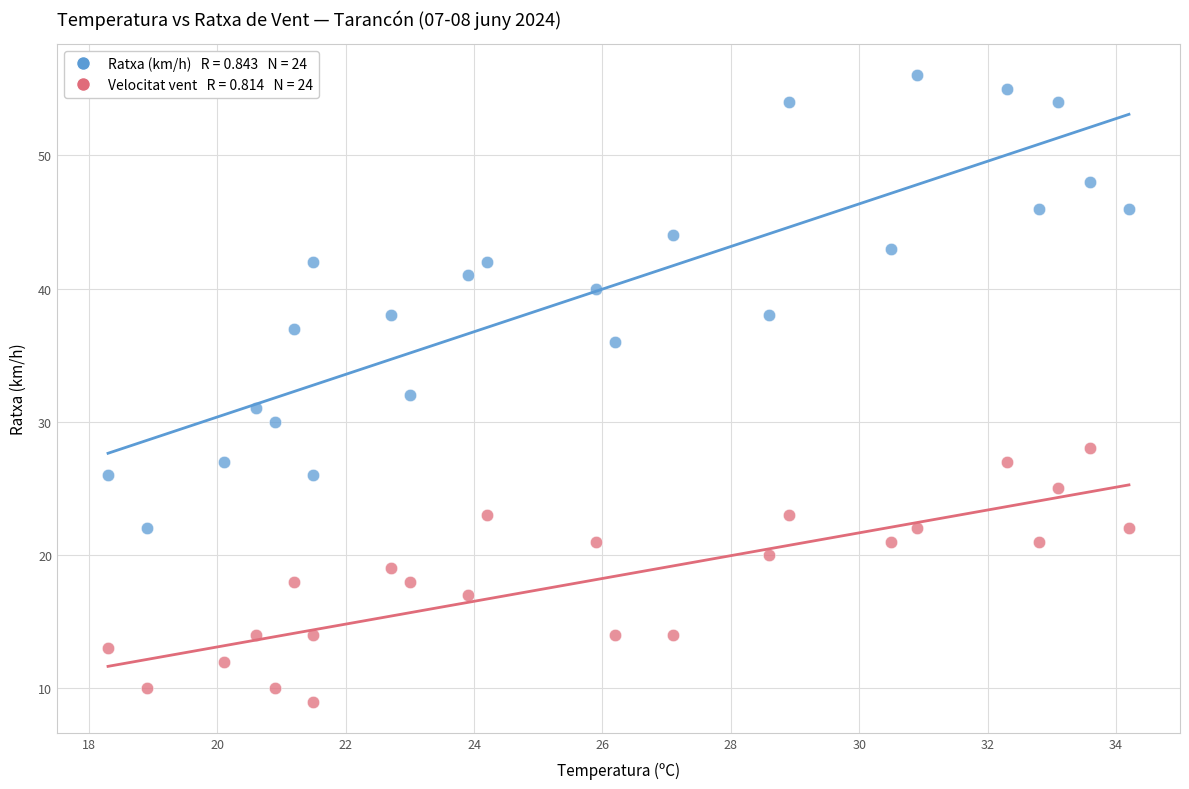

Across all data points, what is the range of Y values (max minus min)?

47